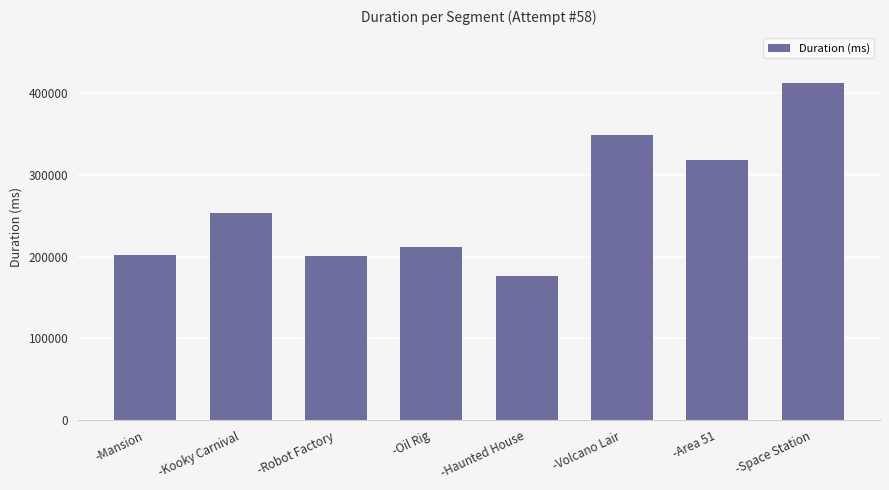

What is the sum of the values at -Oil Rig and -Haunted House?

386950